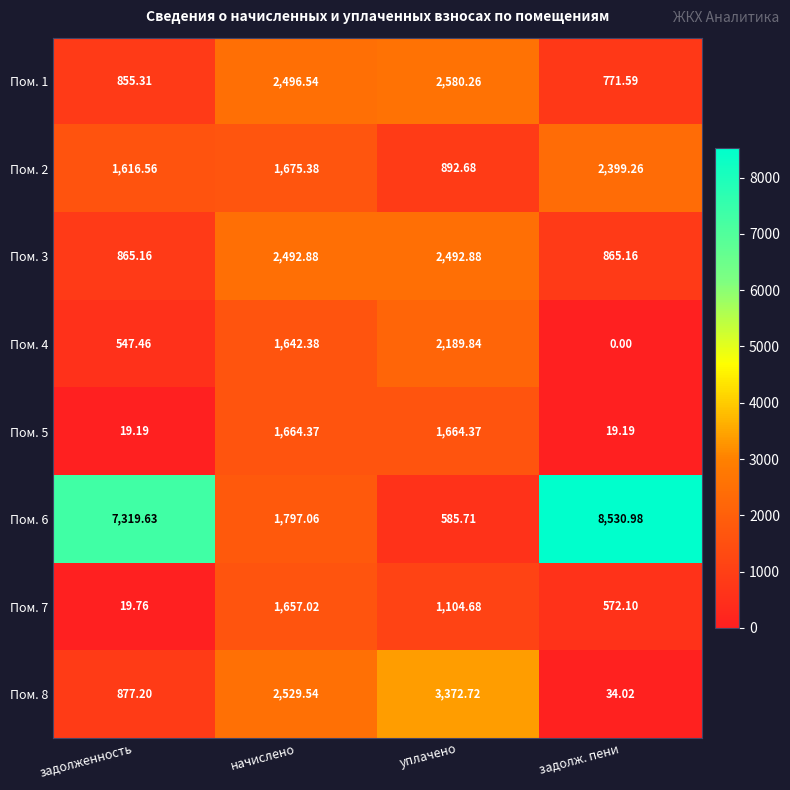

Where is Пом. 8 nearest to the value 1703?

задолженность